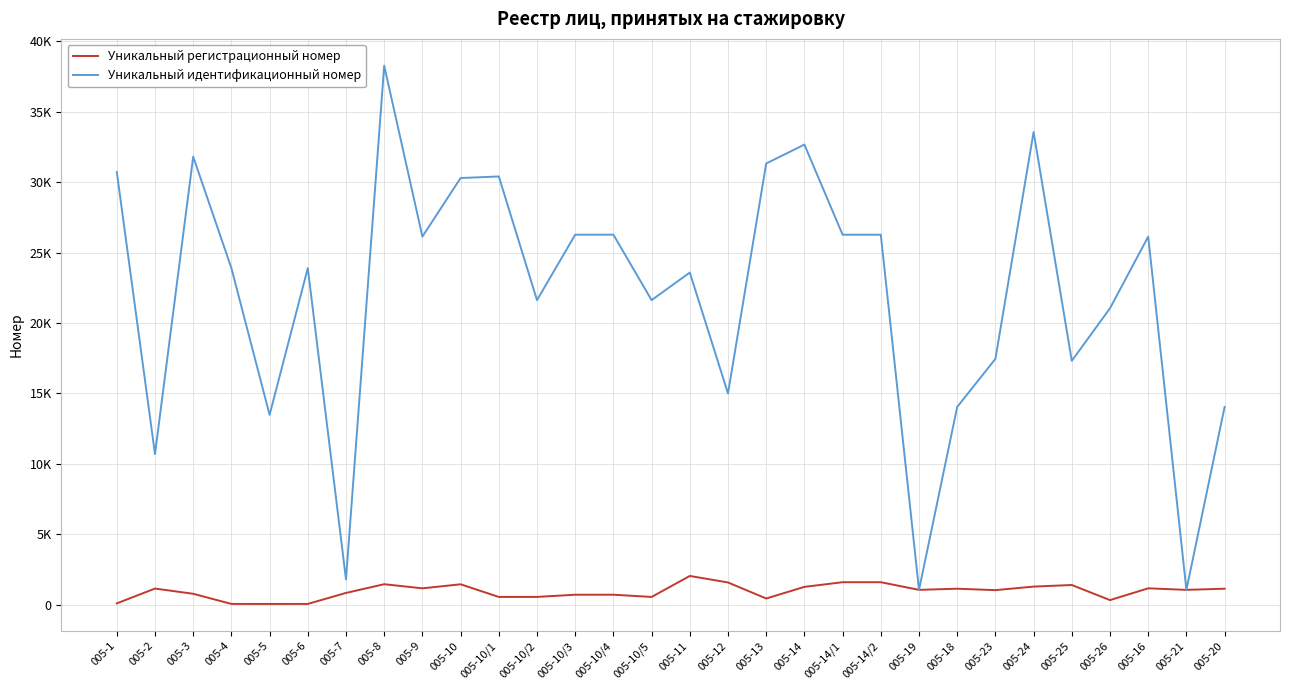

What are all the series names shown in the legend?

Уникальный регистрационный номер, Уникальный идентификационный номер